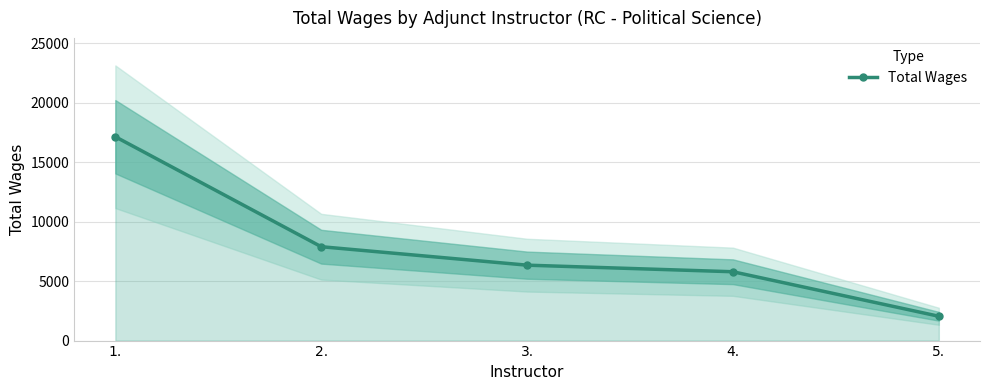

What is the difference between the values at 4. and 1.?

11343